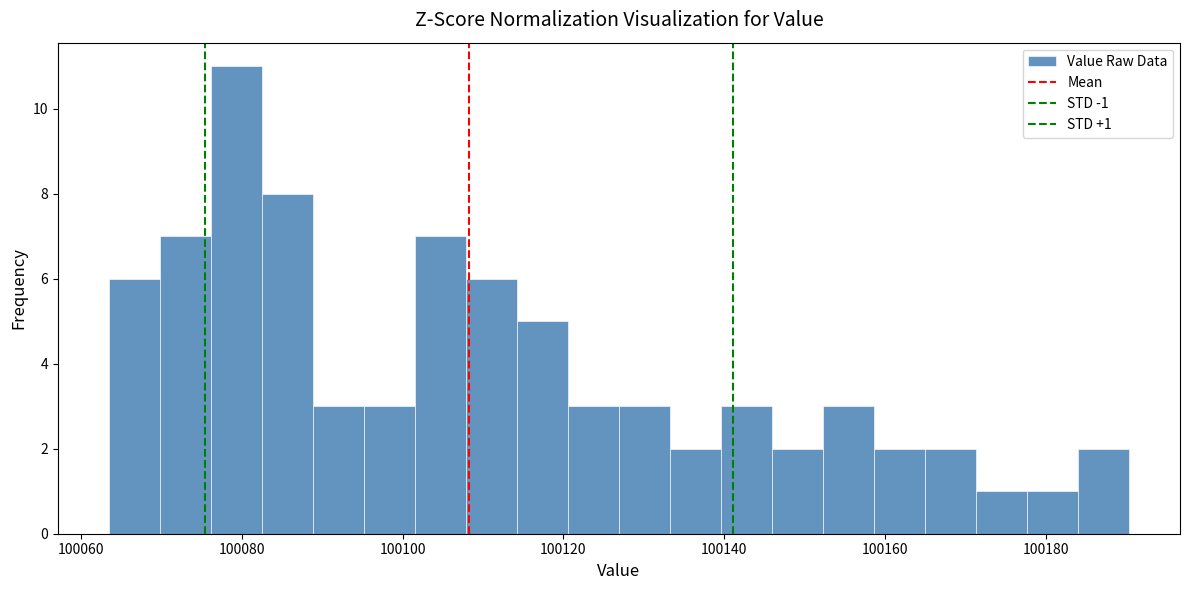

Read against the x-axis, roughly where is the centre of the tallest bar?

100080